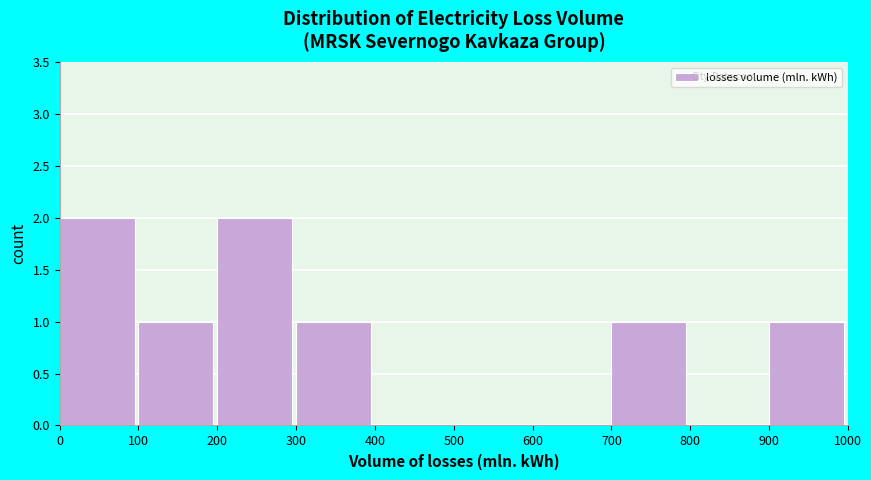

How tall is the bar that spans 300 to 400 on the x-axis? The values are not printed on the chart, so give them approximately, as read against the axis.

1